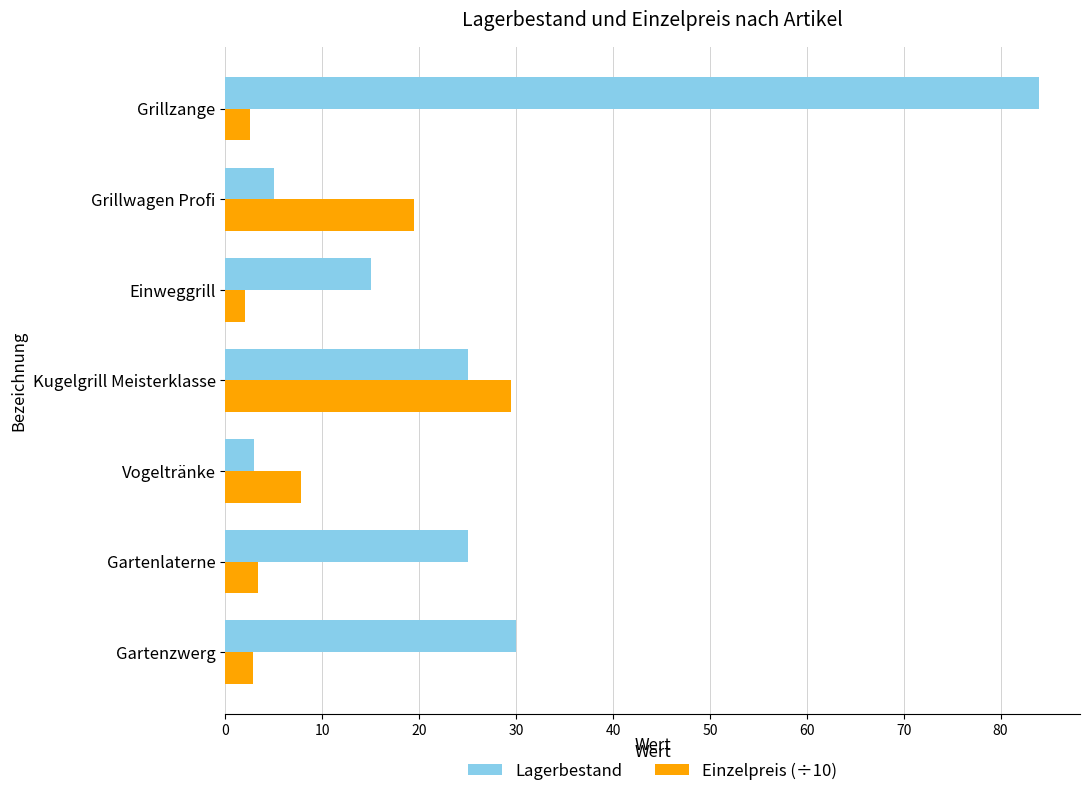

Is the value of Lagerbestand at Gartenlaterne greater than the value of Einzelpreis (÷10) at Gartenlaterne?

Yes